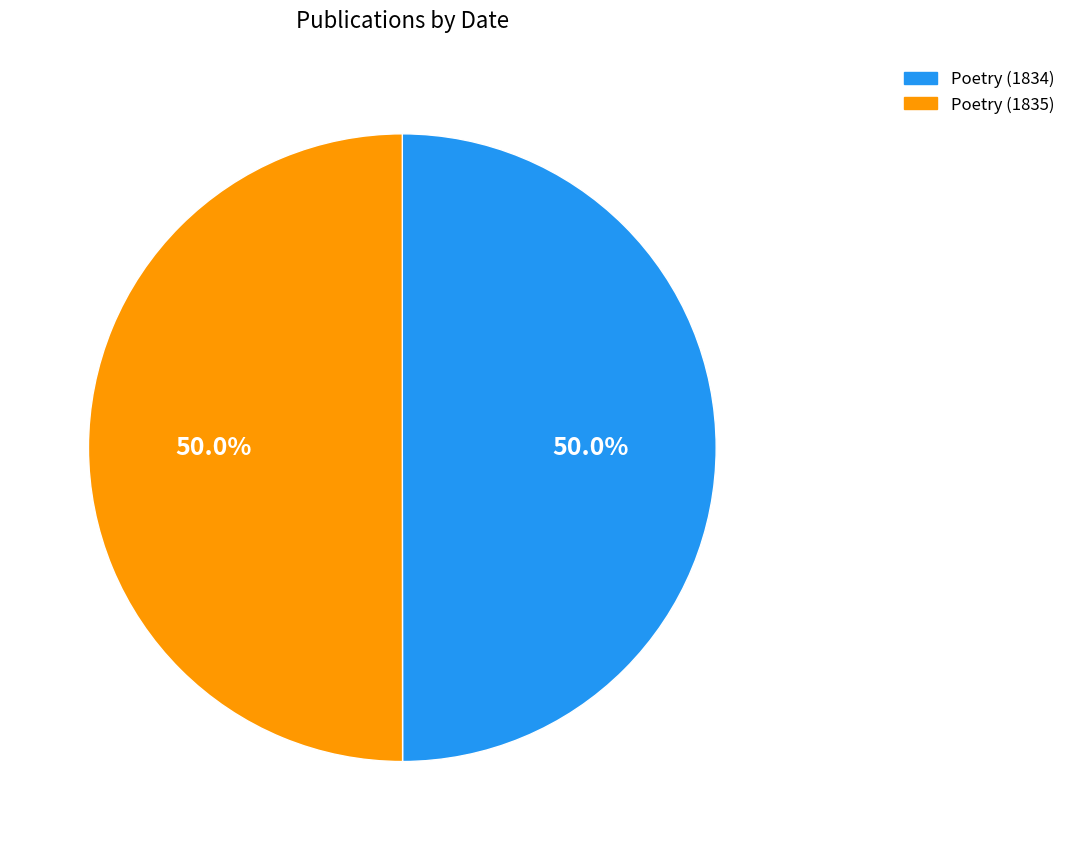

To the nearest percent, what percentage of the pie is Poetry (1834)?

50%